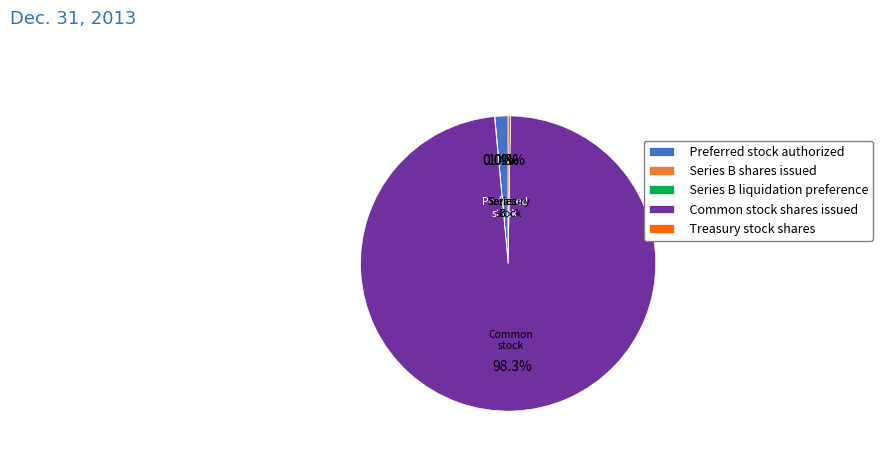

To the nearest percent, what is the combined percentage of Common stock shares issued and Preferred stock authorized?

100%